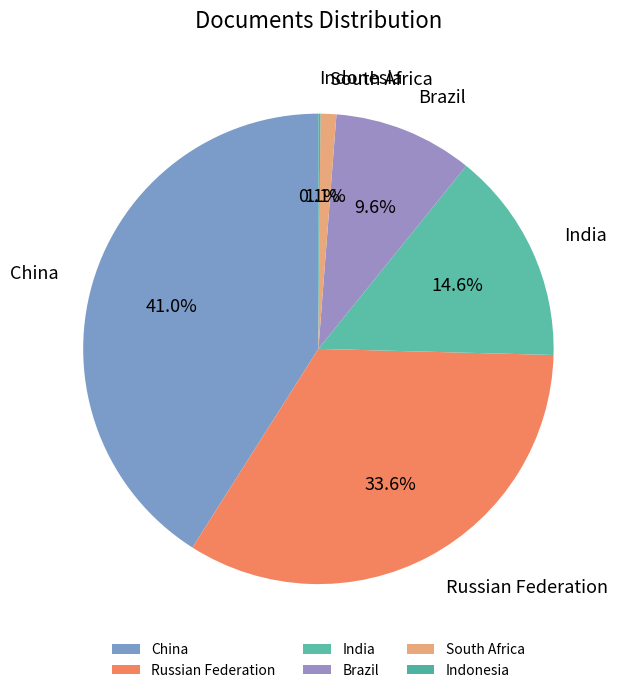

Which category has the biggest portion of the pie?

China